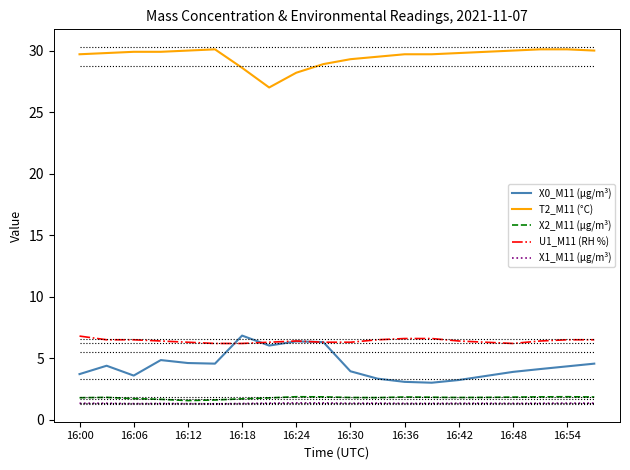

At how many categories does at least one series exceed 9?

20